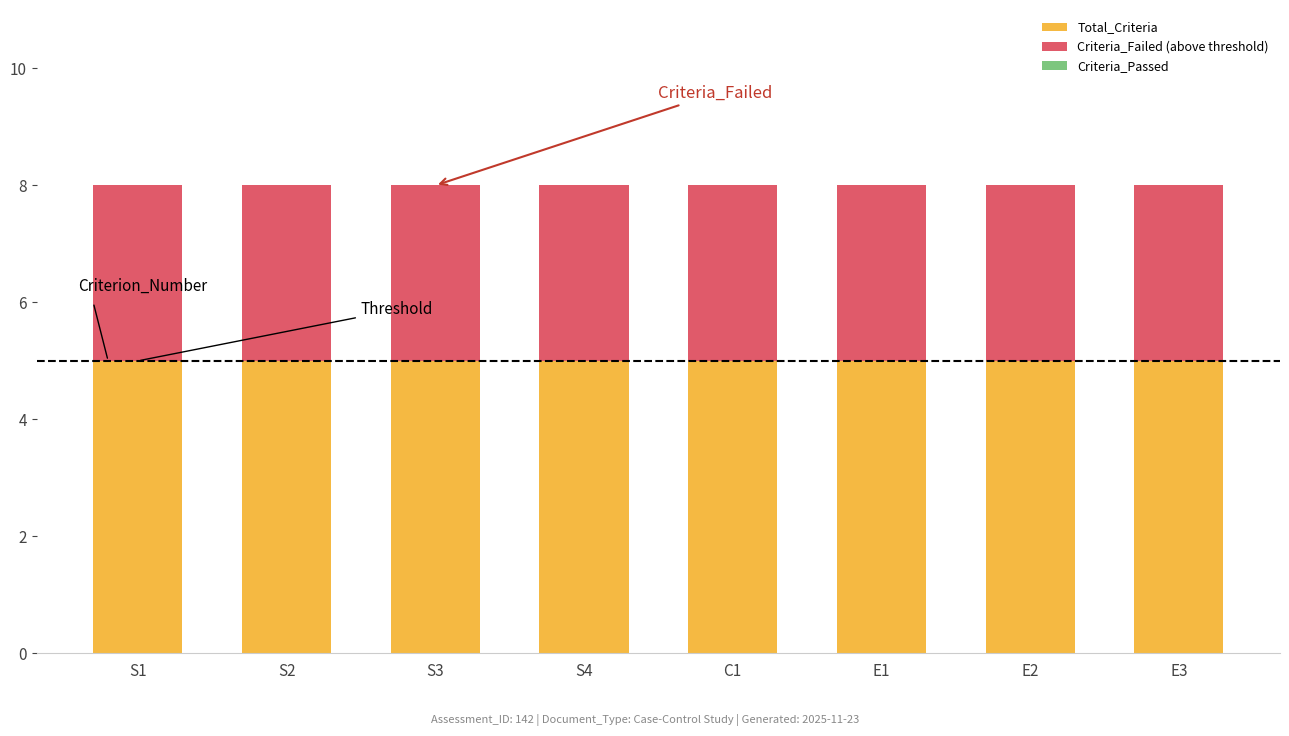

Which category has the lowest value in the Criteria_Failed (above threshold) series?

S1